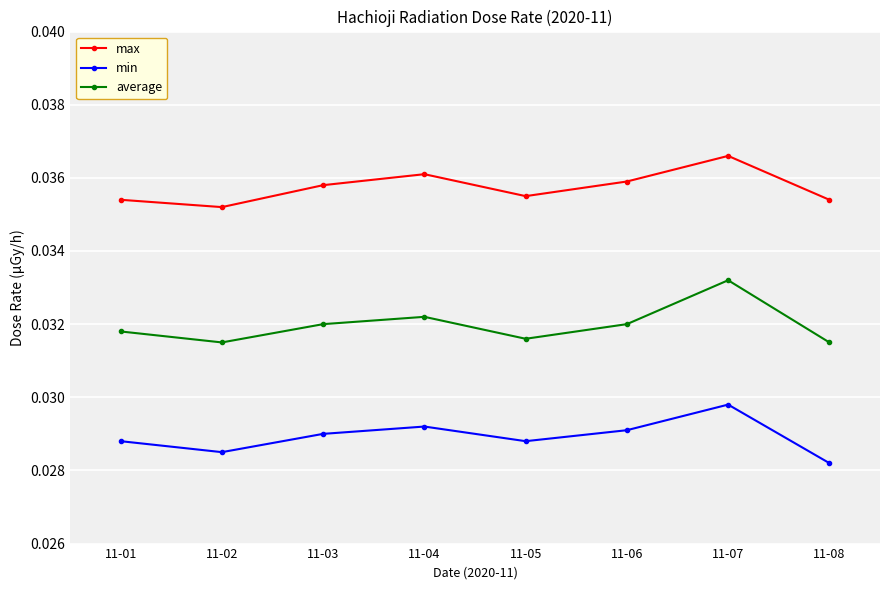

Which series has the largest total across all categories?

max